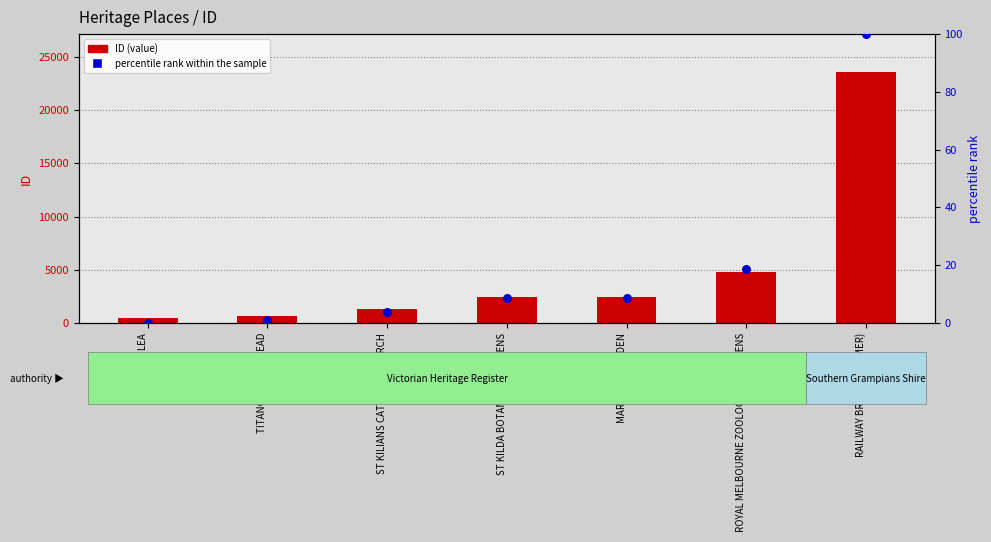

What is the total value across all series at ST KILDA BOTANICAL GARDENS?

2418.5